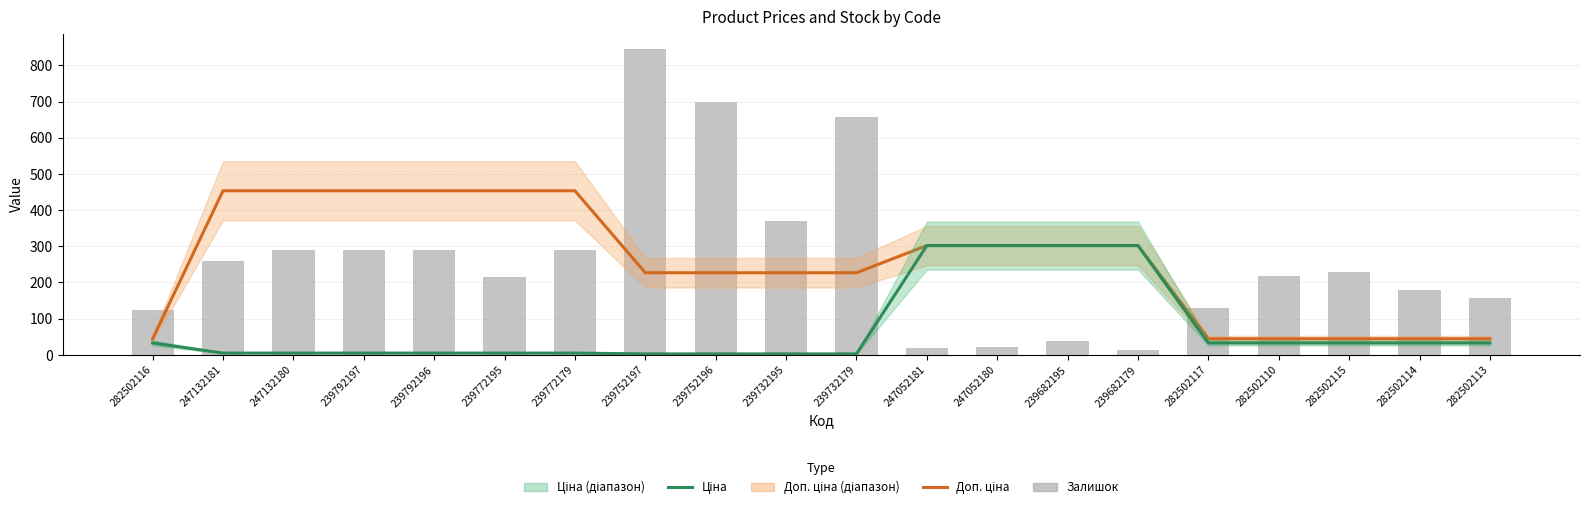

Reading right to left, list all the values displayed in this chart.

Доп. ціна: 282502113=44.1	282502114=44.1	282502115=44.1	282502110=44.1	282502117=44.1	239682179=301.8	239682195=301.8	247052180=301.8	247052181=301.8	239732179=226.7	239732195=226.7	239752196=226.7	239752197=226.7	239772179=453.4	239772195=453.4	239792196=453.4	239792197=453.4	247132180=453.4	247132181=453.4	282502116=44.1
Ціна: 282502113=32.5	282502114=32.5	282502115=32.5	282502110=32.5	282502117=32.5	239682179=301.8	239682195=301.8	247052180=301.8	247052181=301.8	239732179=2.3	239732195=2.3	239752196=2.3	239752197=2.3	239772179=4.5	239772195=4.5	239792196=4.5	239792197=4.5	247132180=4.5	247132181=4.5	282502116=32.5
Залишок: 282502113=158.0	282502114=178.0	282502115=229.0	282502110=219.0	282502117=129.0	239682179=13.0	239682195=38.0	247052180=21.0	247052181=19.0	239732179=658.0	239732195=370.0	239752196=698.0	239752197=845.0	239772179=290.0	239772195=215.0	239792196=290.0	239792197=289.0	247132180=290.0	247132181=260.0	282502116=125.0